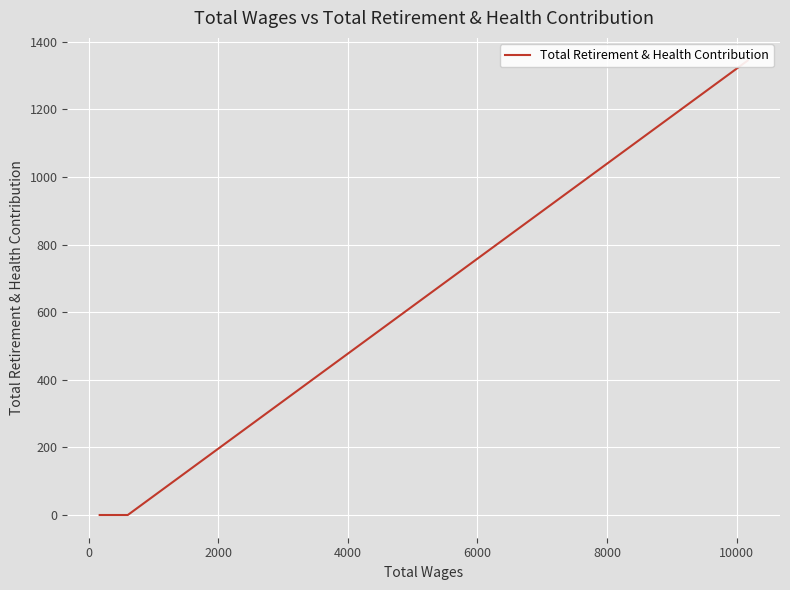

Is it true that the value at 0 is 644?

False